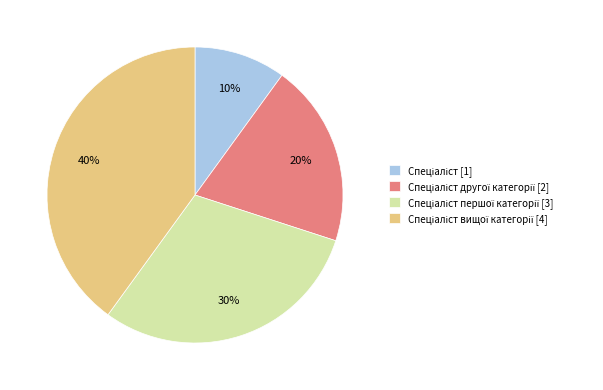

Is there a majority slice in this chart?

No